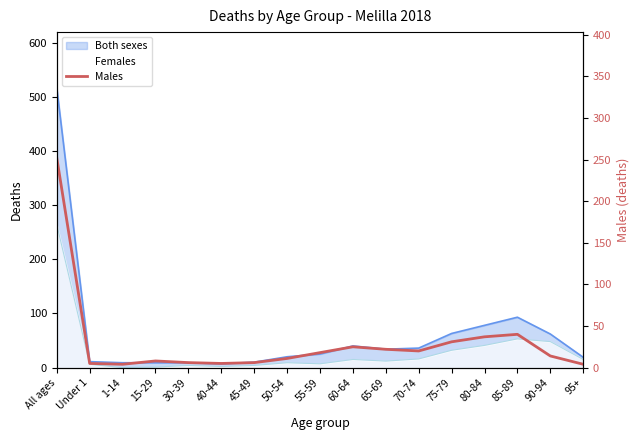

What is the ratio of the value at All ages to the value at 1-14?

63.0